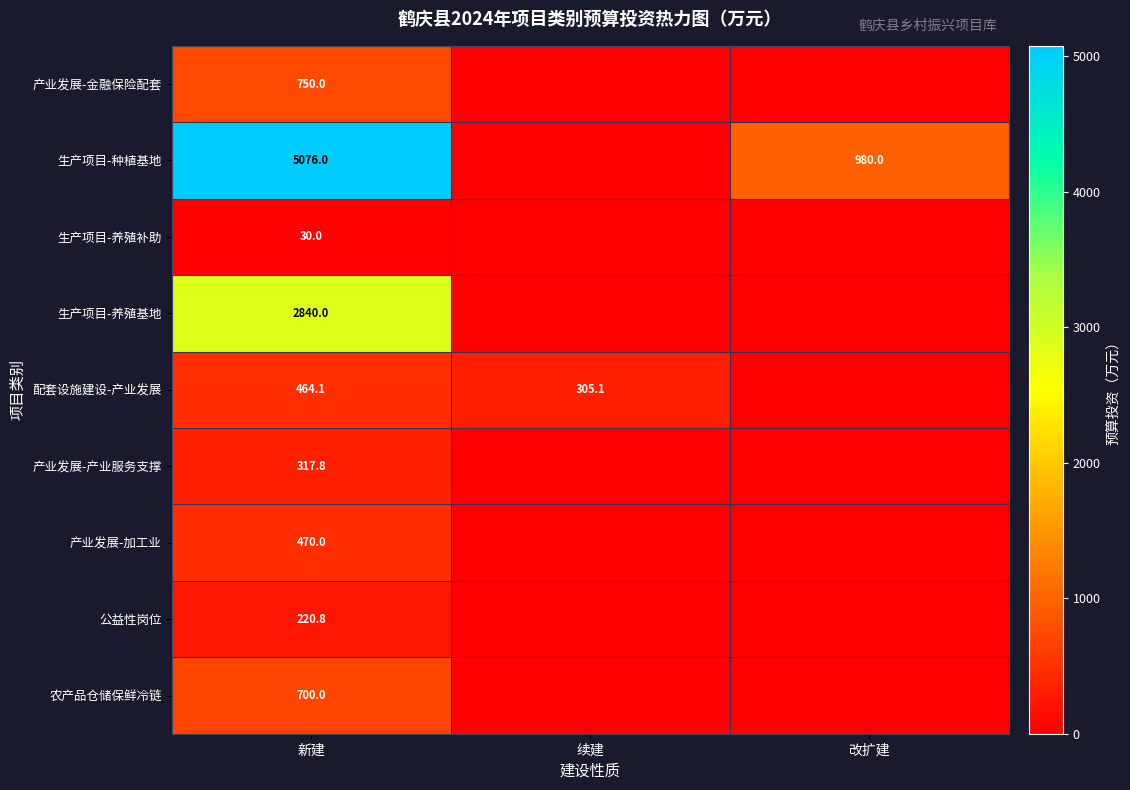

What is the difference between the 生产项目-种植基地 values at 新建 and 改扩建?

4096.0